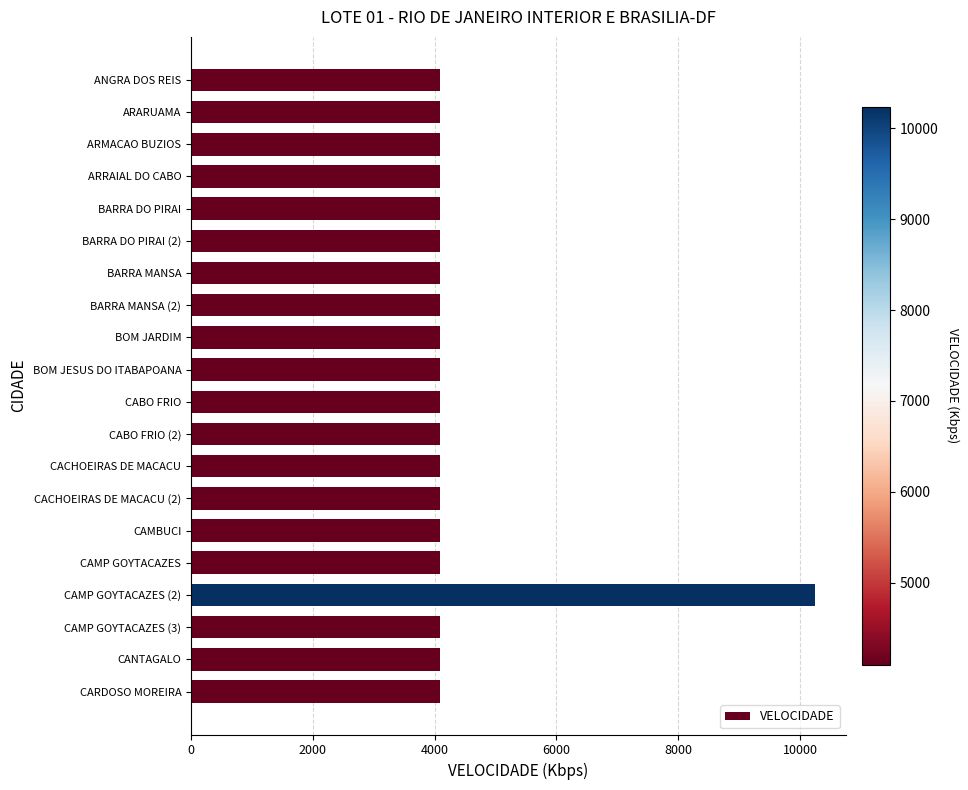

Approximately how many times larger is the value at ANGRA DOS REIS compared to BARRA MANSA (2)?

1.0